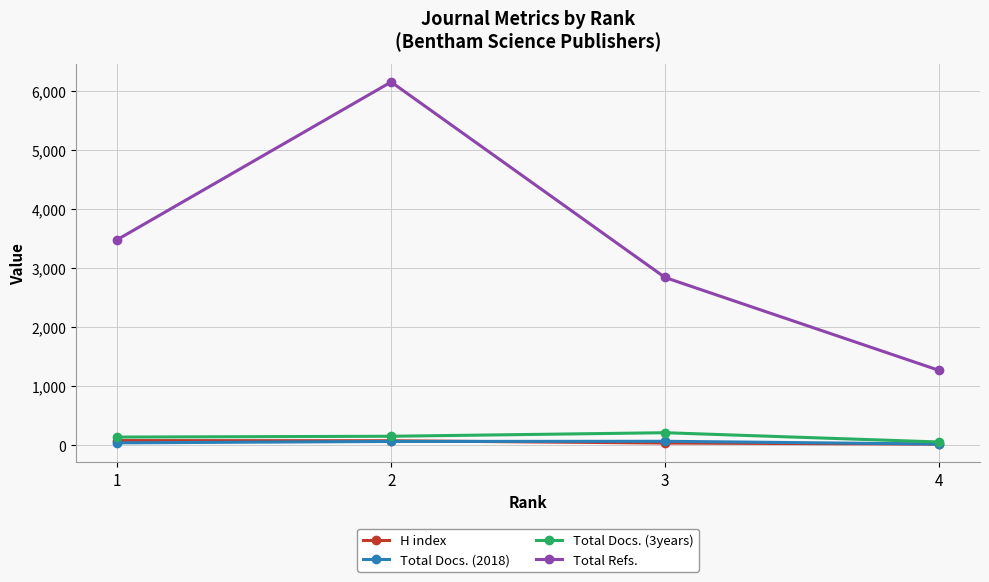

True or false: Total Refs. and Total Docs. (3years) intersect in this chart.

False